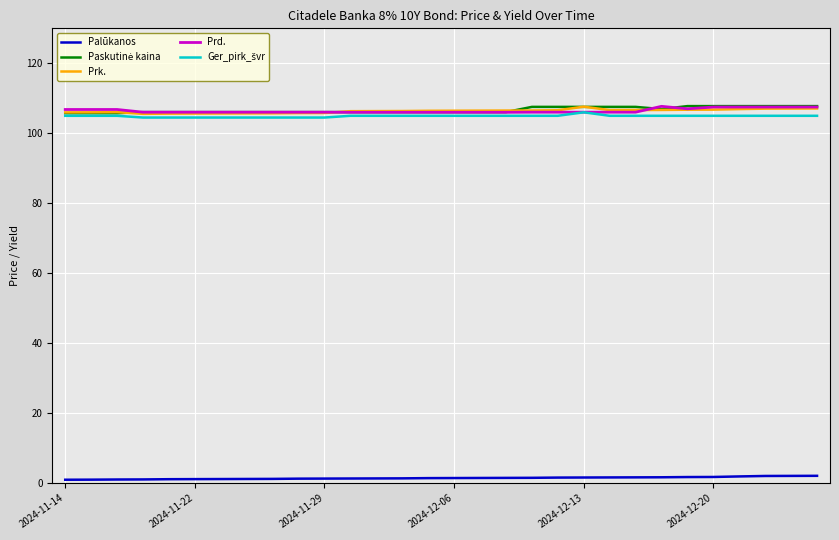

How many lines are shown in the chart?

5